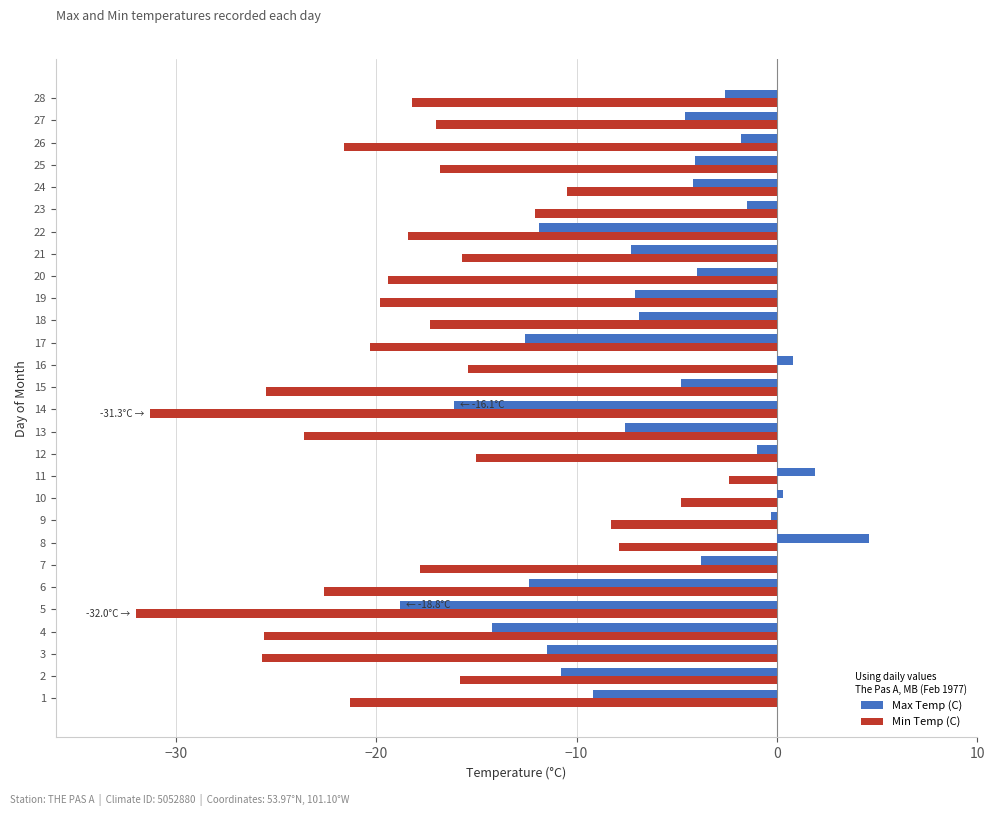

Between 10 and 19, which series saw the biggest shift?

Min Temp (C)